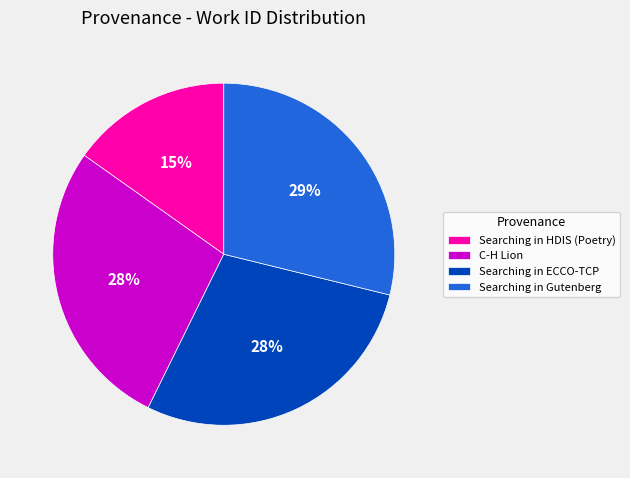

Which category has the smallest portion of the pie?

Searching in HDIS (Poetry)